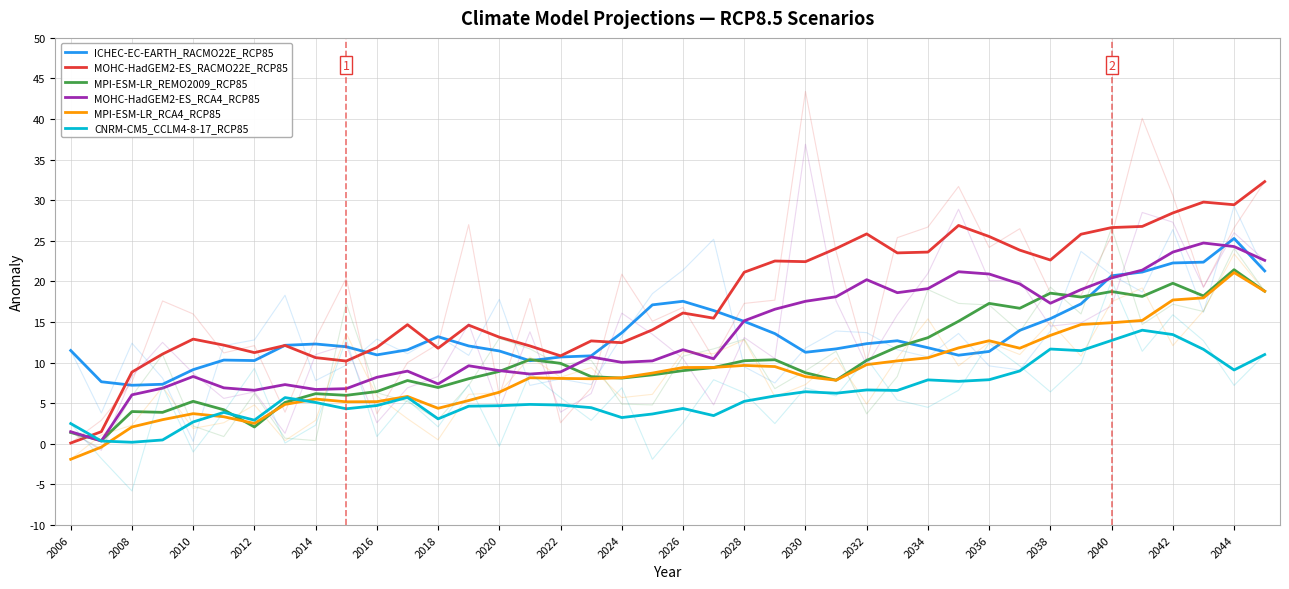

What is the greatest value displayed?

32.3